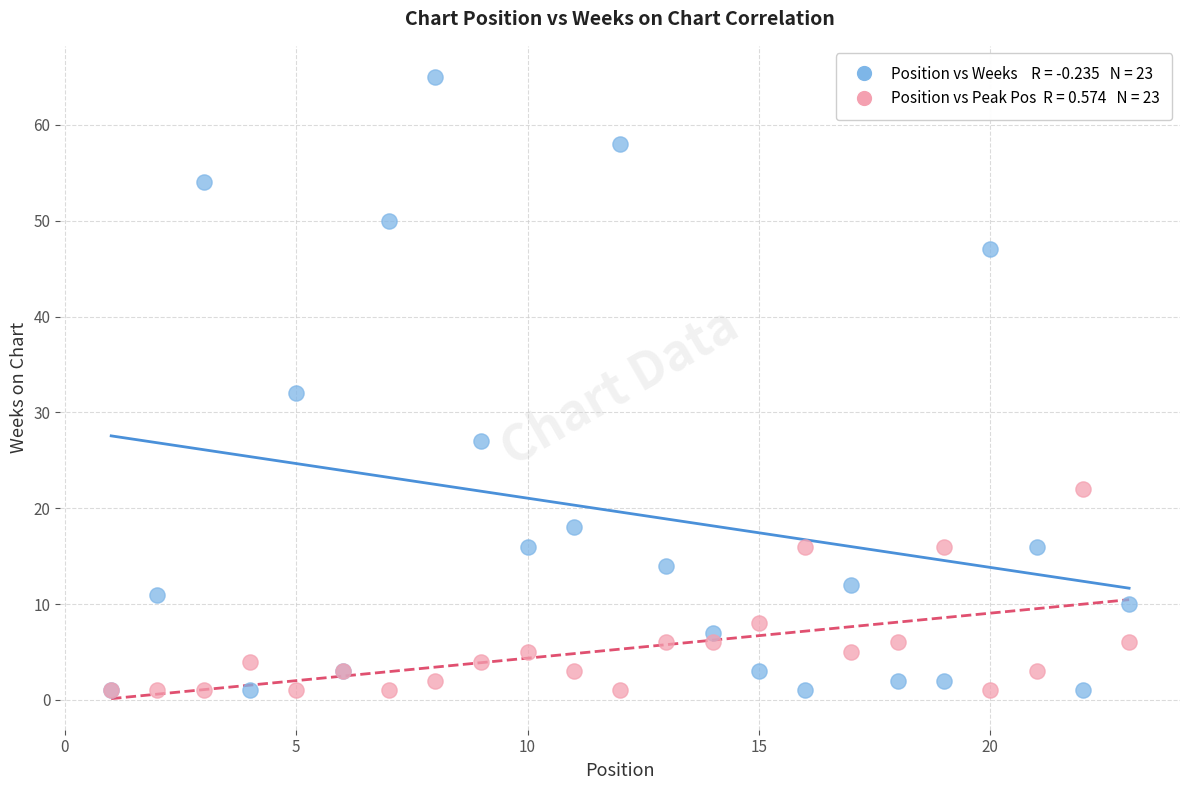

Across all series, what Y value is closest to 33?

32